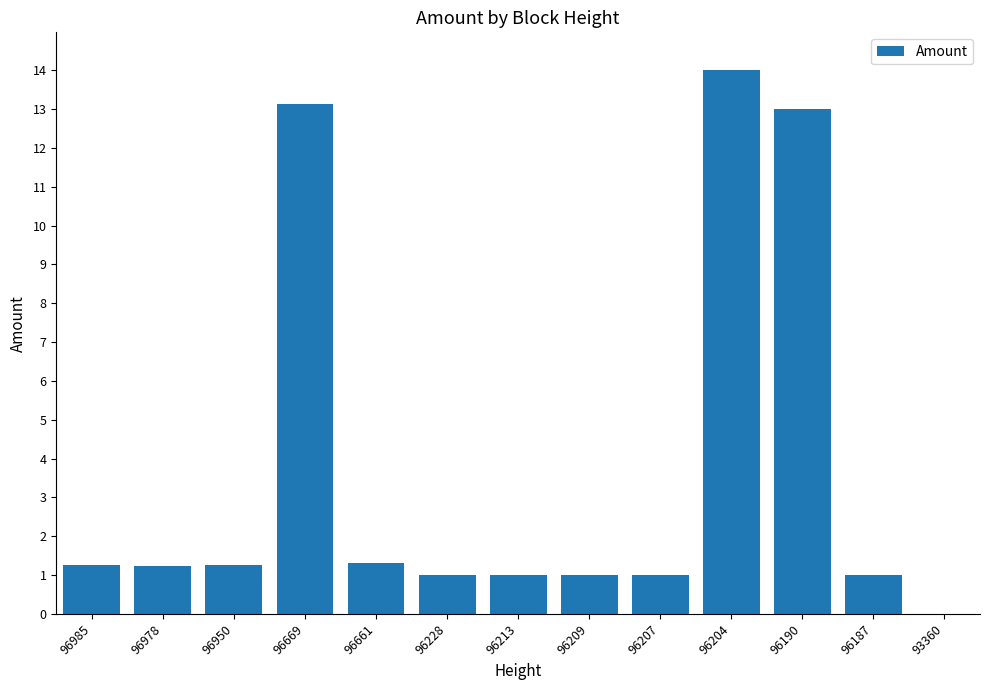

What is the change in value from 96950 to 96207?

-0.3